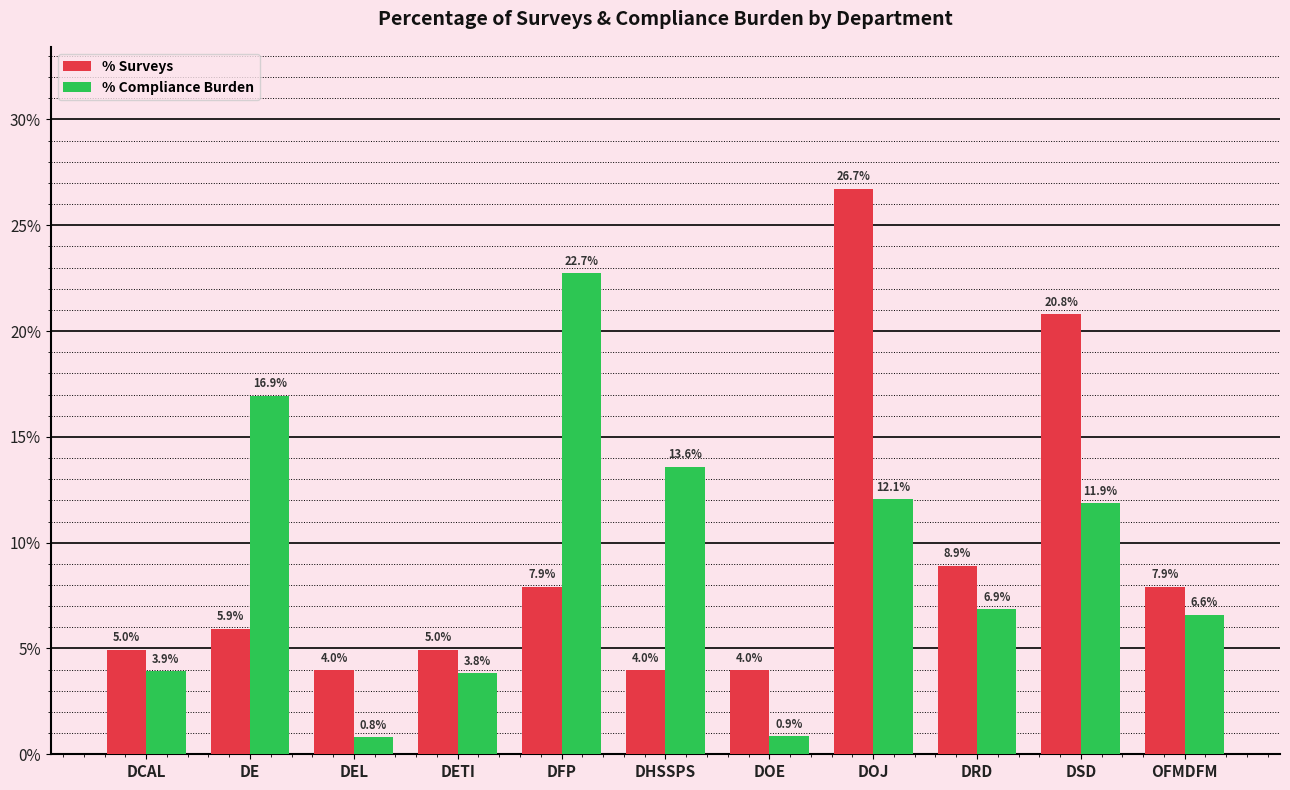

Which series has the widest spread of values?

% Surveys